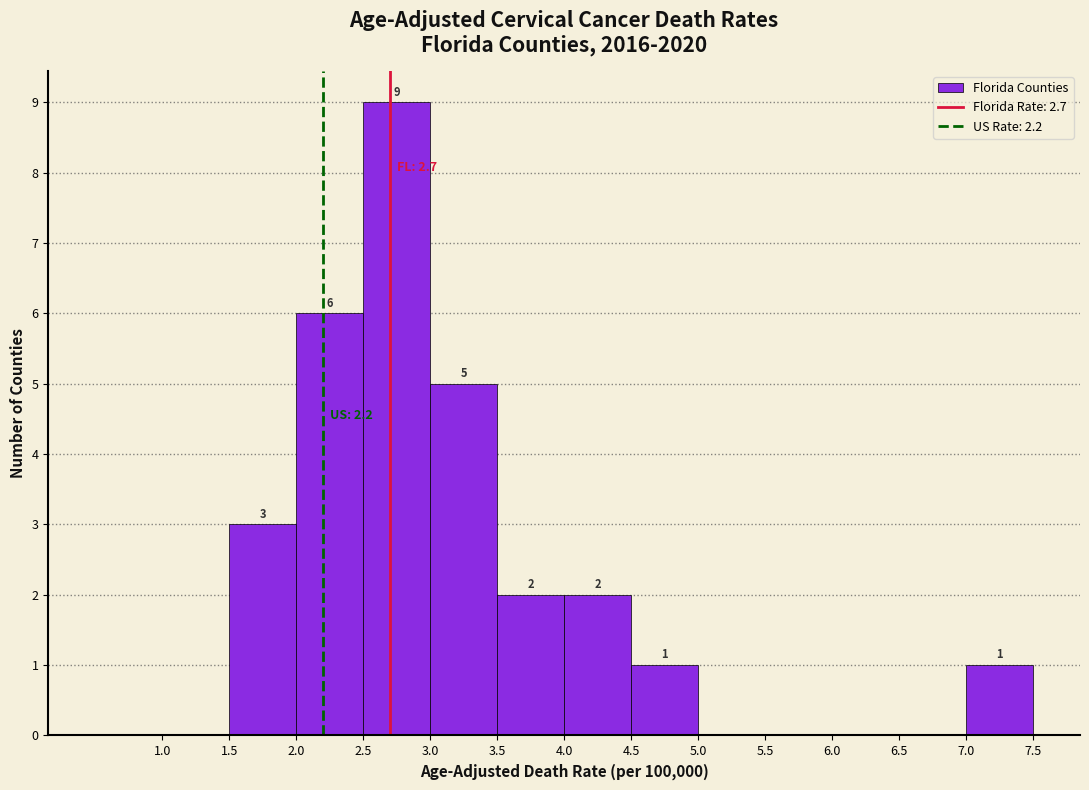

Over which range of the x-axis is the bar tallest?

2.5 to 3.0